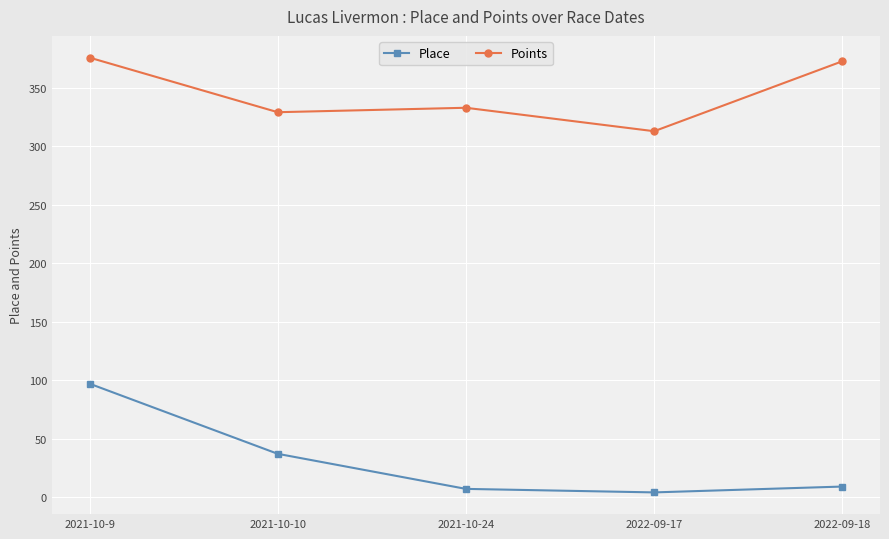

At 2021-10-24, list the series in order from largest to smallest.

Points, Place